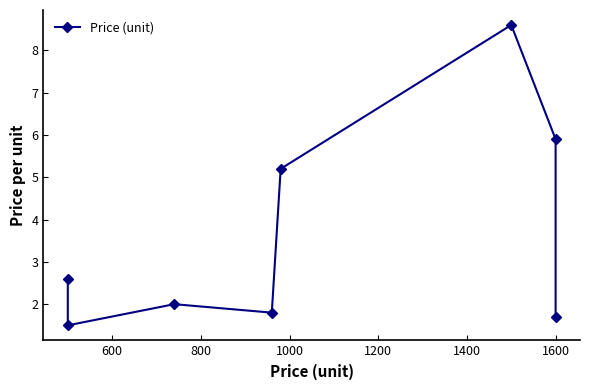

Reading left to right, what are all the values shown in this chart?

2.6	1.5	2.0	1.8	5.2	8.6	5.9	1.7